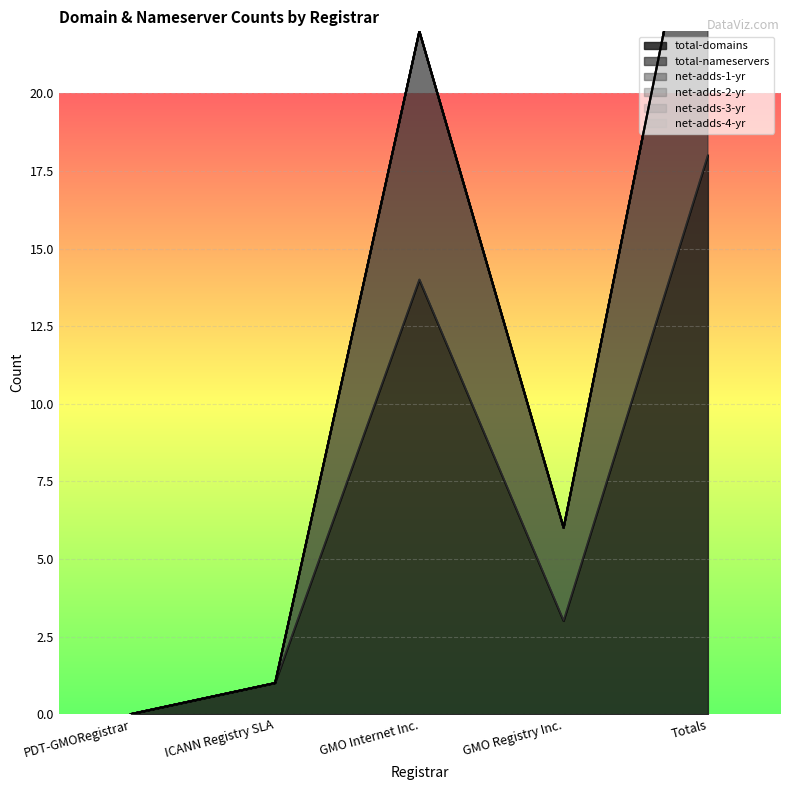

The value of total-domains at ICANN Registry SLA is 2. True or false?

False